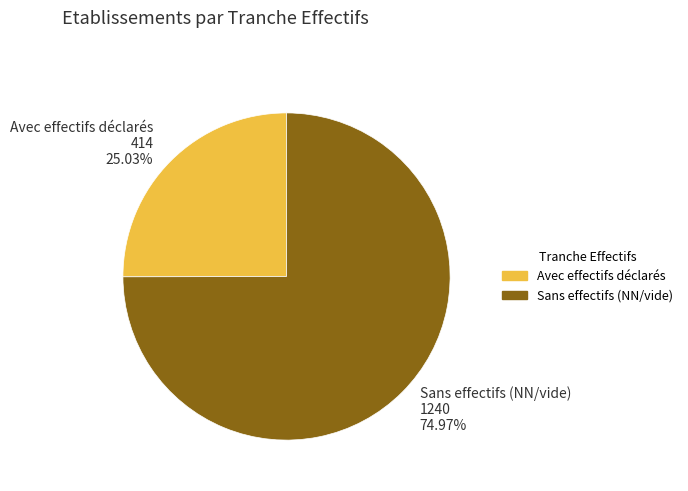

Do Sans effectifs (NN/vide) 1240 74.97% and Avec effectifs déclarés 414 25.03% together represent more than half of the pie?

Yes